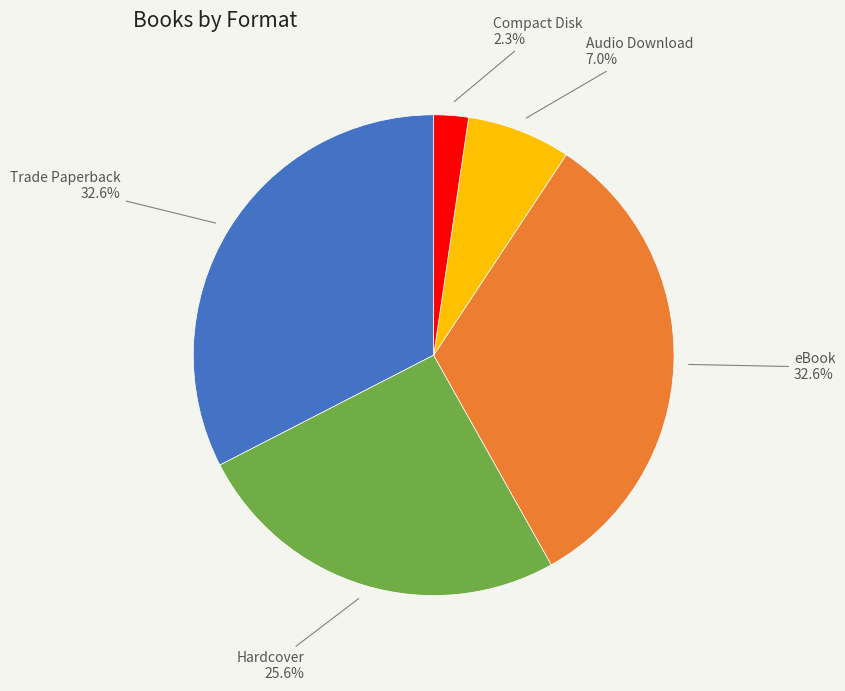

Which category has the smallest portion of the pie?

Compact Disk